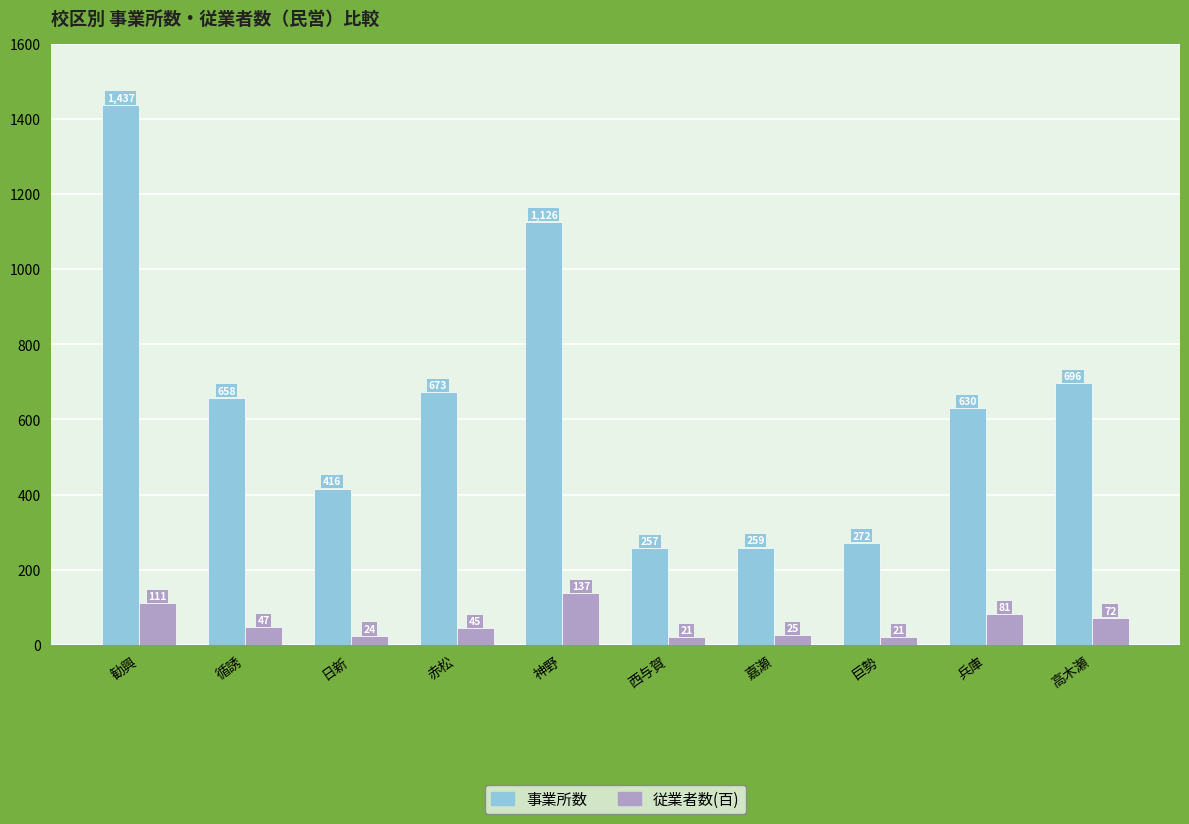

What is the label of the 3rd bar from the right?

巨勢